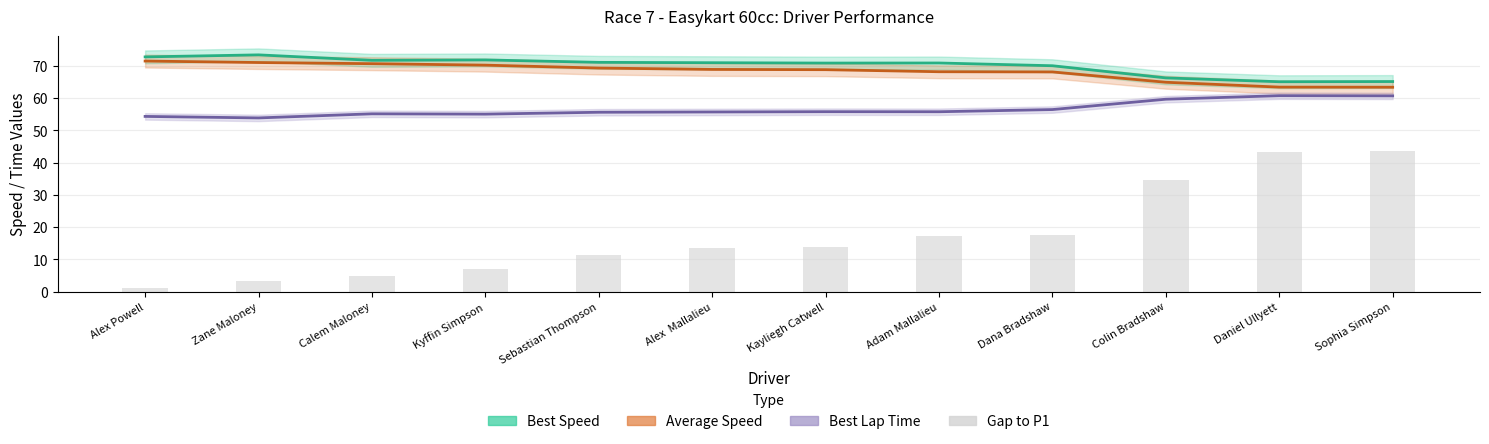

What is the value of the 7th bar from the left?

13.9